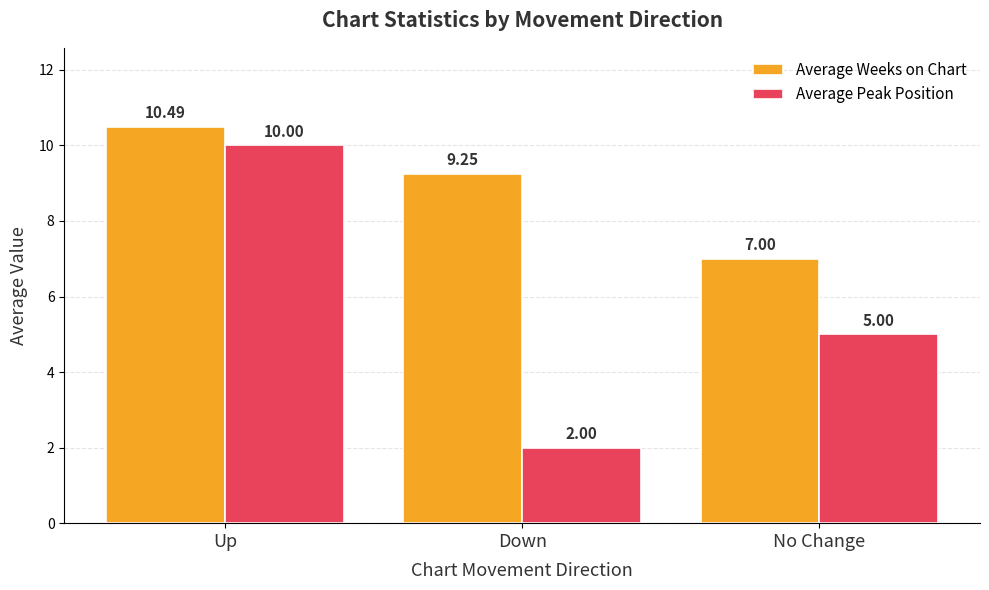

Which series has the largest total across all categories?

Average Weeks on Chart